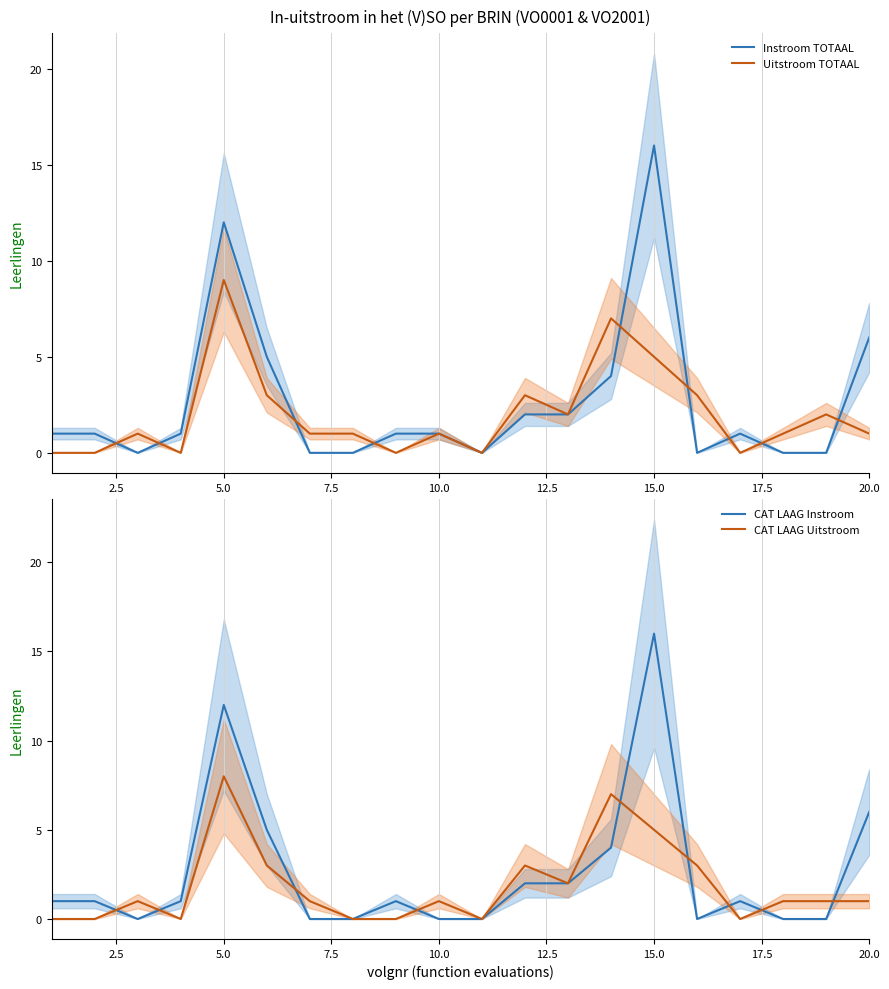

Which category has the highest value in the Instroom TOTAAL series?

15.0